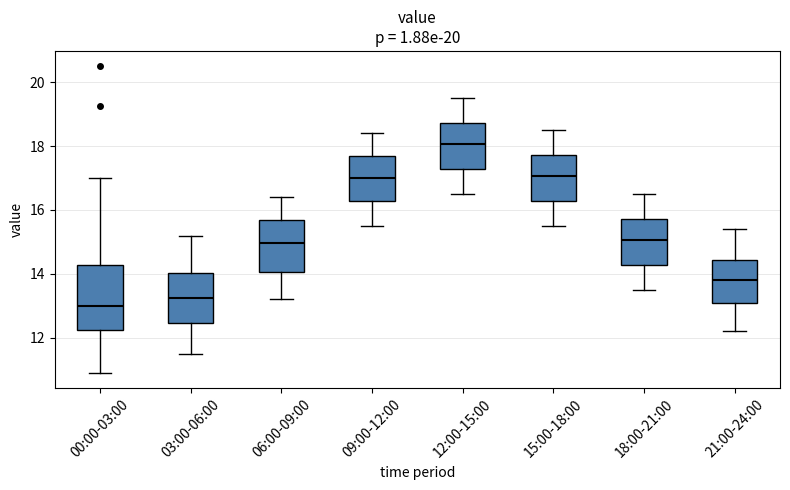

Reading left to right, transcribe this box plot: for each box, give where its median line is, the range the box spans, and where its two whiskers end, as read against the y-axis. The values are not printed on the chart, so give them approximately, as read against the axis.

00:00-03:00: median 13.0, box 12.2 to 14.2, whiskers 11.0 to 17.0
03:00-06:00: median 13.2, box 12.4 to 14.0, whiskers 11.6 to 15.2
06:00-09:00: median 15.0, box 14.0 to 15.8, whiskers 13.2 to 16.4
09:00-12:00: median 17.0, box 16.2 to 17.8, whiskers 15.6 to 18.4
12:00-15:00: median 18.0, box 17.2 to 18.8, whiskers 16.6 to 19.6
15:00-18:00: median 17.0, box 16.2 to 17.8, whiskers 15.6 to 18.6
18:00-21:00: median 15.0, box 14.2 to 15.8, whiskers 13.6 to 16.6
21:00-24:00: median 13.8, box 13.0 to 14.4, whiskers 12.2 to 15.4